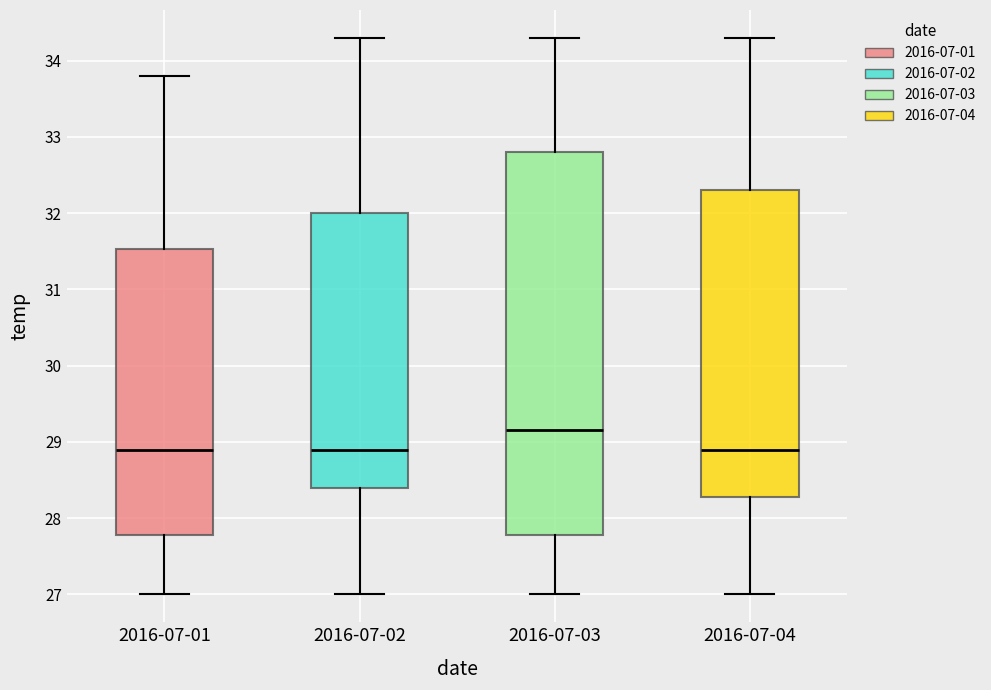

Comparing the boxes themselves (not the whiskers), which one is the tallest?

2016-07-03